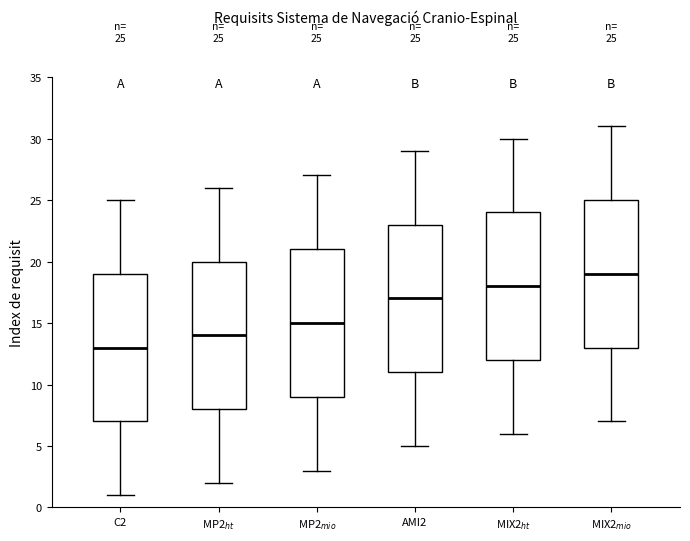

Which box's median line is the highest?

MIX2$_{mio}$